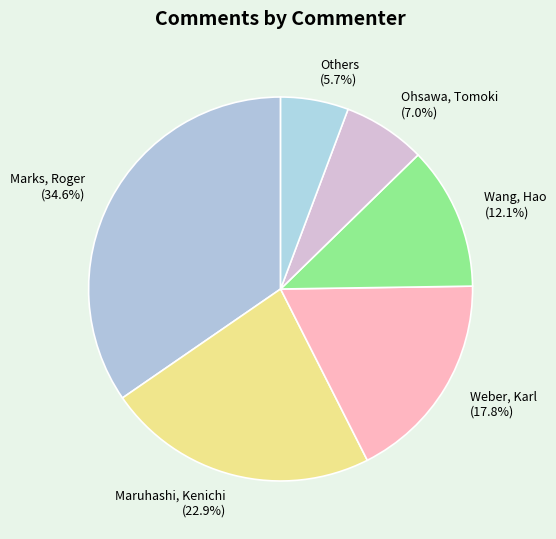

What percentage is the Wang, Hao slice, to the nearest percent?

12%